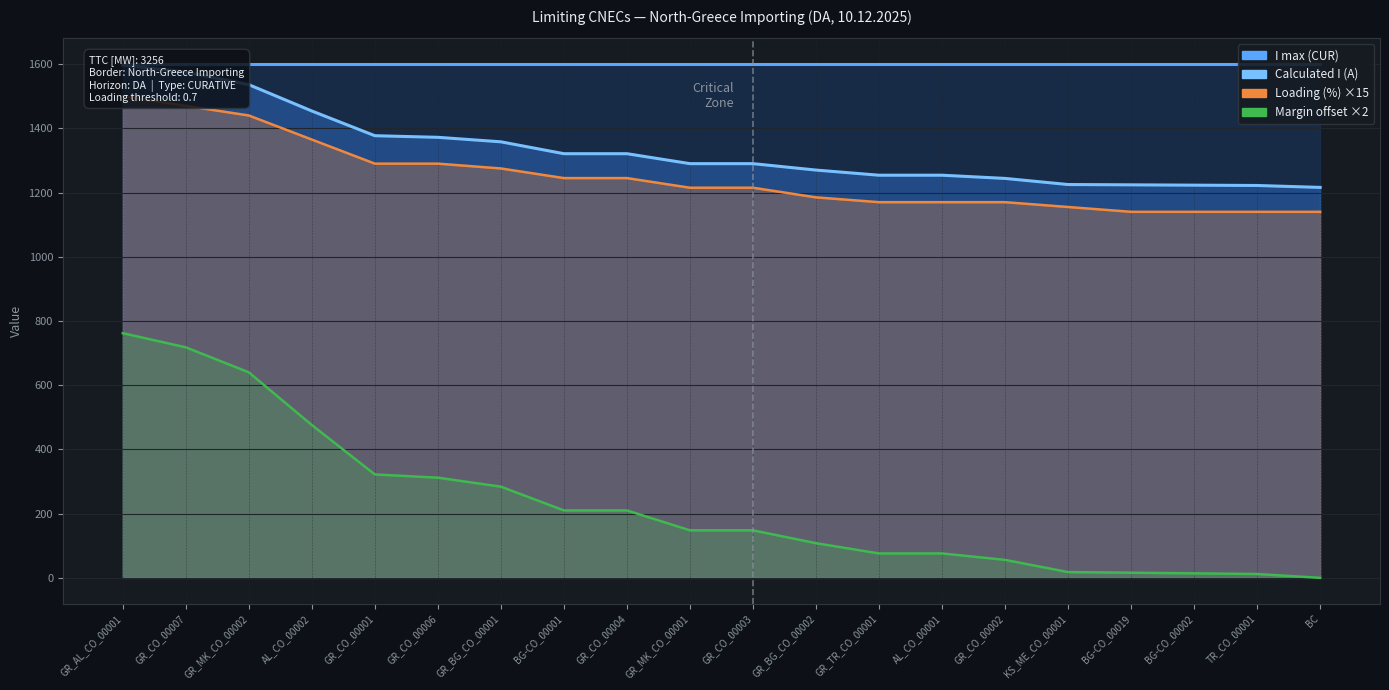

What is the value of the Margin offset ×2 point at the 3rd from the left?

640